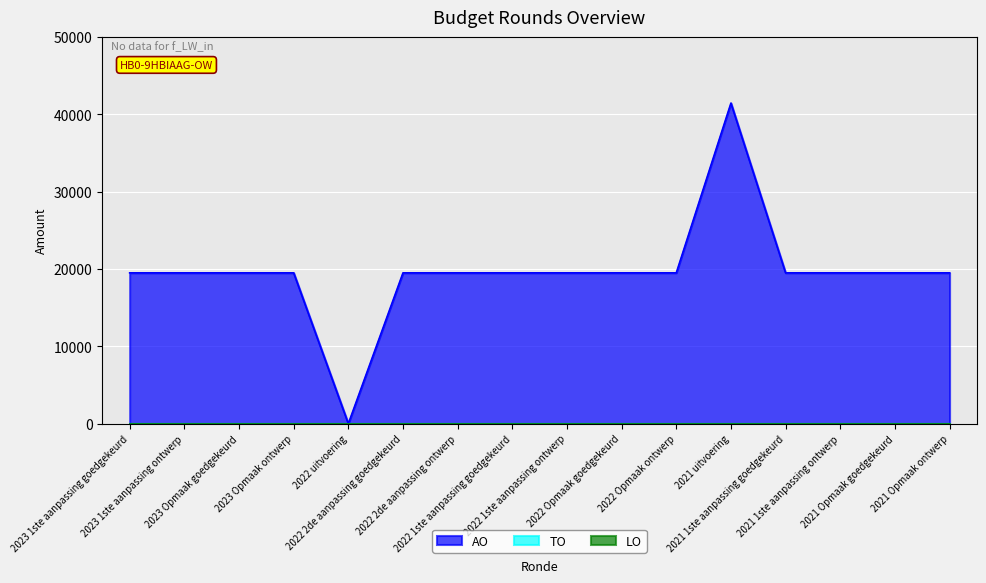

What is the average value of the AO series?

19653